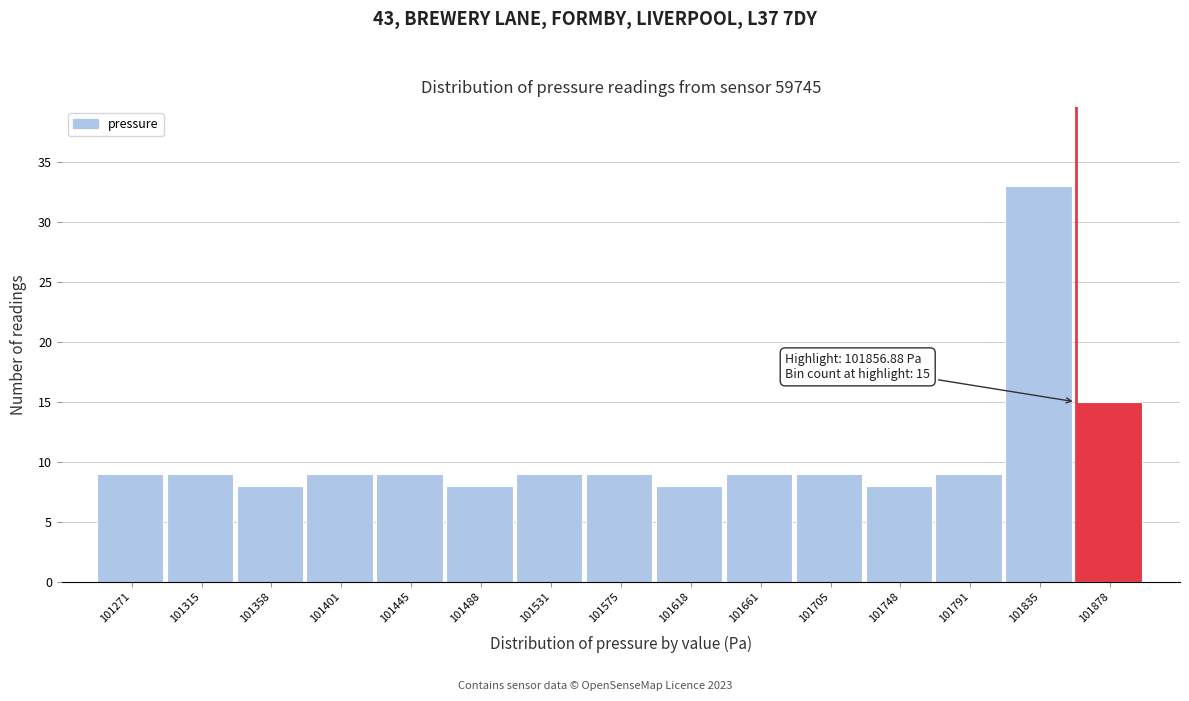

Which range on the x-axis has the tallest bar?

101815 to 101855